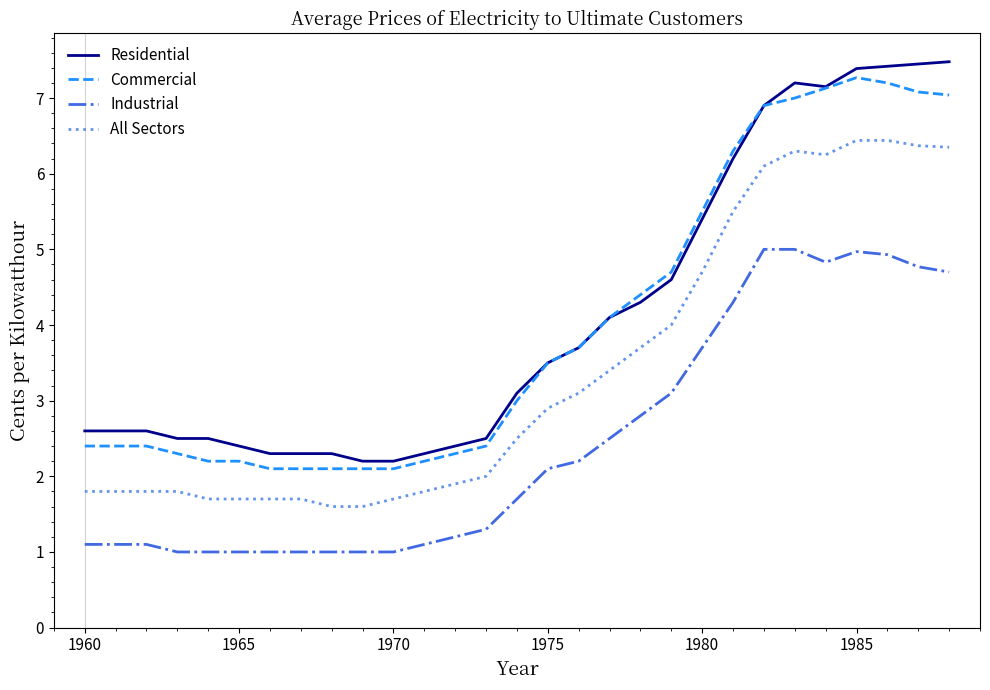

What is the smallest value displayed?

1.0